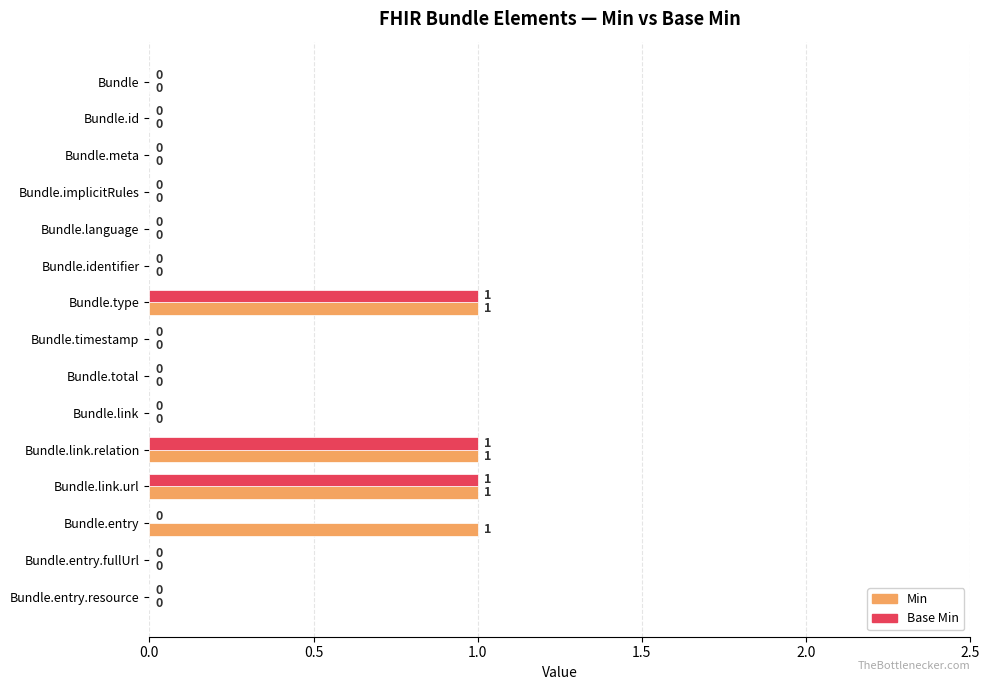

What are all the series names shown in the legend?

Min, Base Min